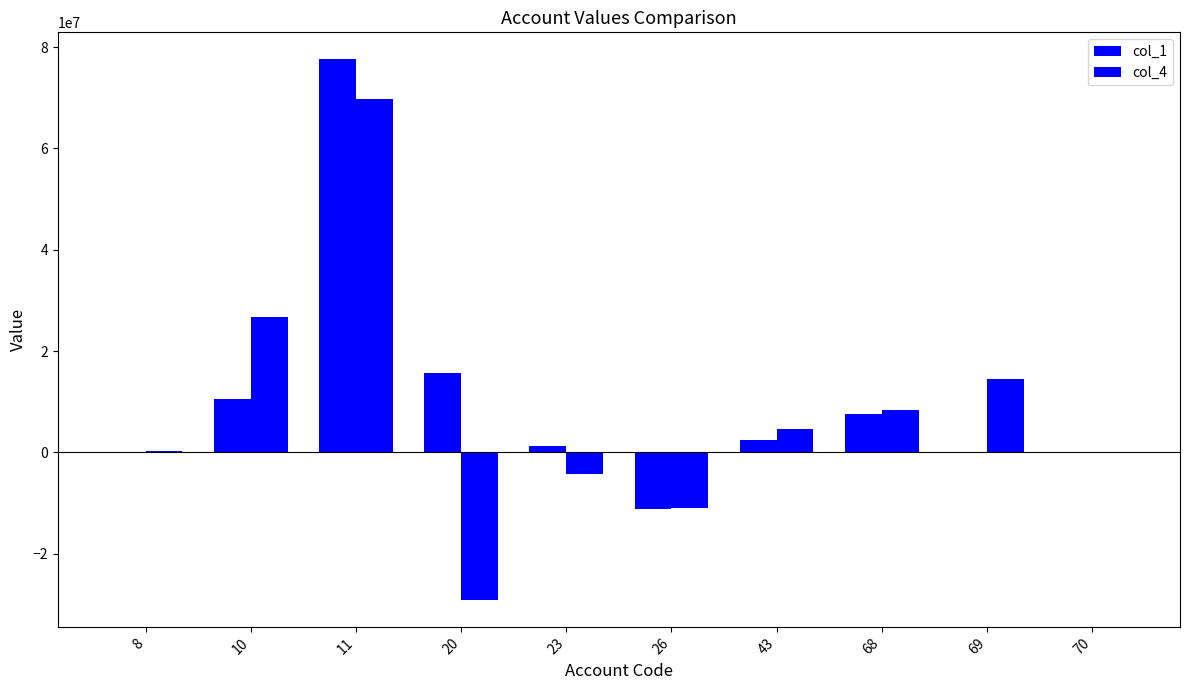

Reading right to left, extract all data points from this chart.

col_1: 0.0	0.0	7685552.4	2445325.9	-11135431.8	1278439.1	15686011.2	77588354.2	10486077.7	1300.7
col_4: 0.0	14410438.7	8410504.4	4641574.2	-10883560.6	-4207041.8	-29086910.8	69691698.3	26667141.8	204309.7